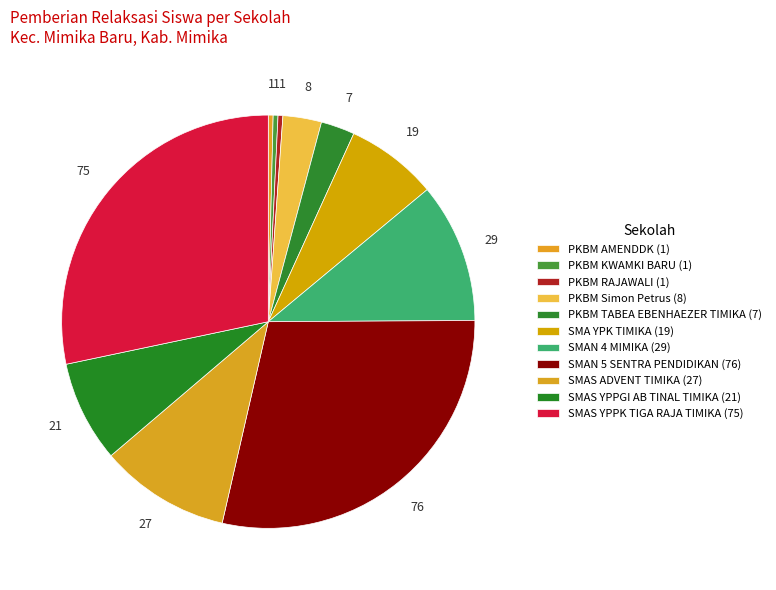

Which category has the biggest portion of the pie?

SMAN 5 SENTRA PENDIDIKAN